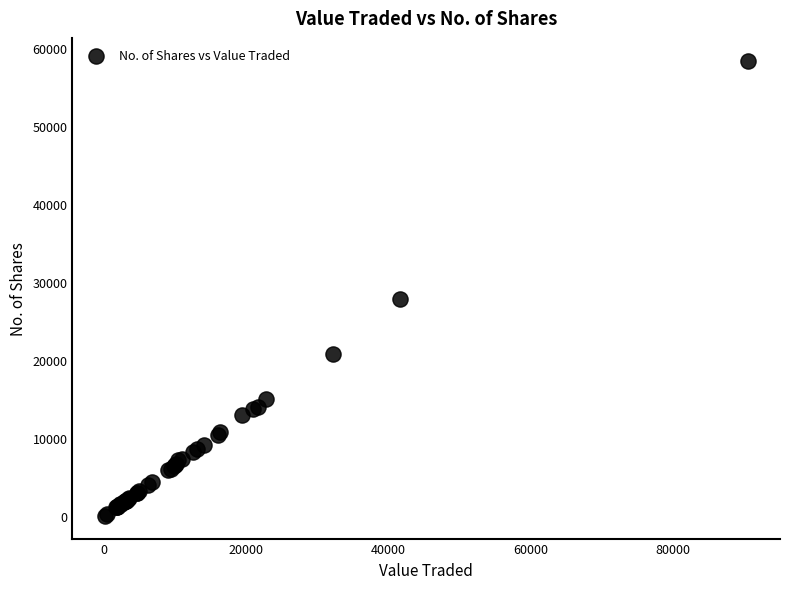

What Y value in the scatter plot is closest to 29251?

27914